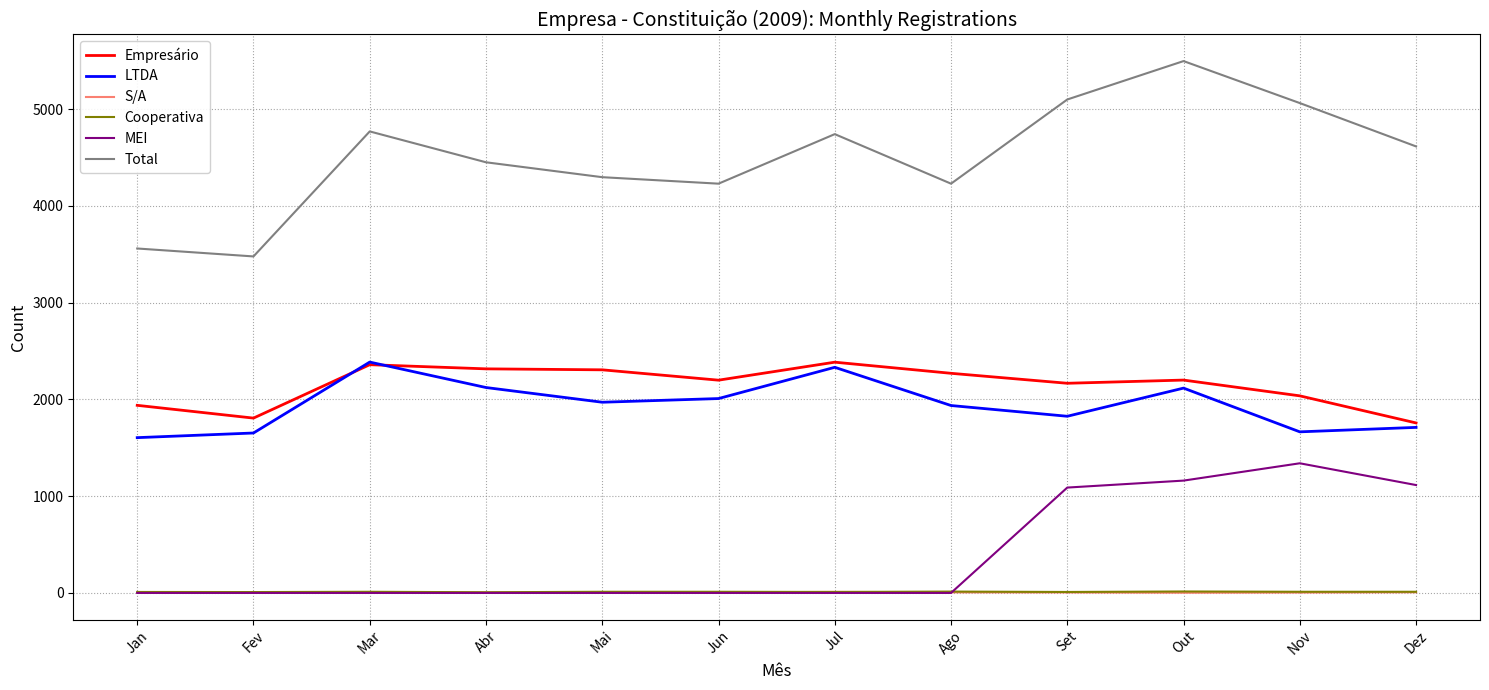

What are all the series names shown in the legend?

Empresário, LTDA, S/A, Cooperativa, MEI, Total